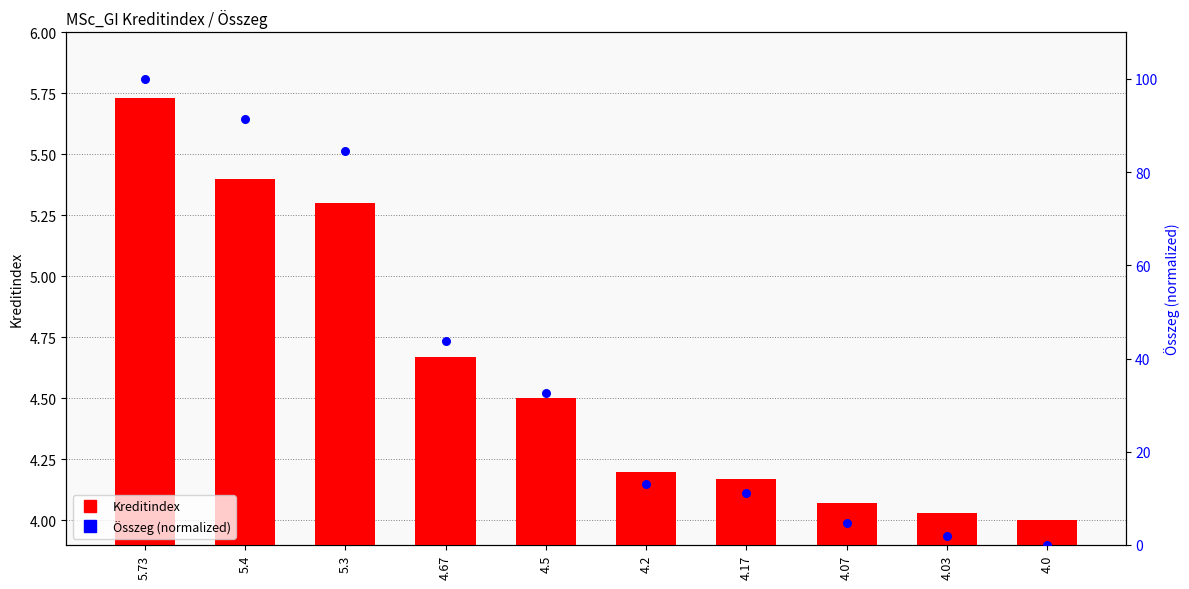

At which category is the sum across all series the highest?

5.73